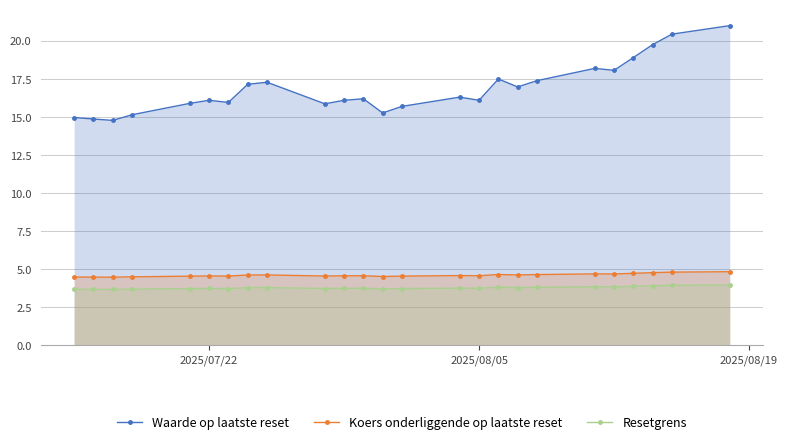

True or false: Koers onderliggende op laatste reset has more than 2 interior local peaks.

True